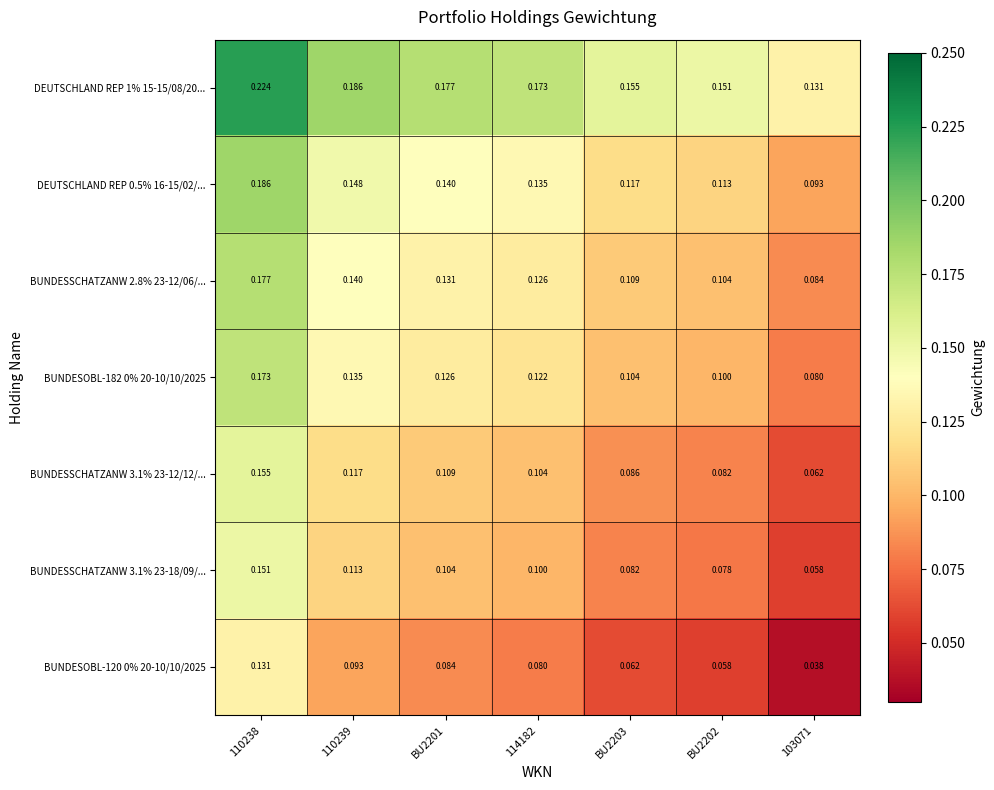

Is the value of DEUTSCHLAND REP 0.5% 16-15/02/... at 110239 greater than the value of BUNDESOBL-182 0% 20-10/10/2025 at BU2202?

Yes